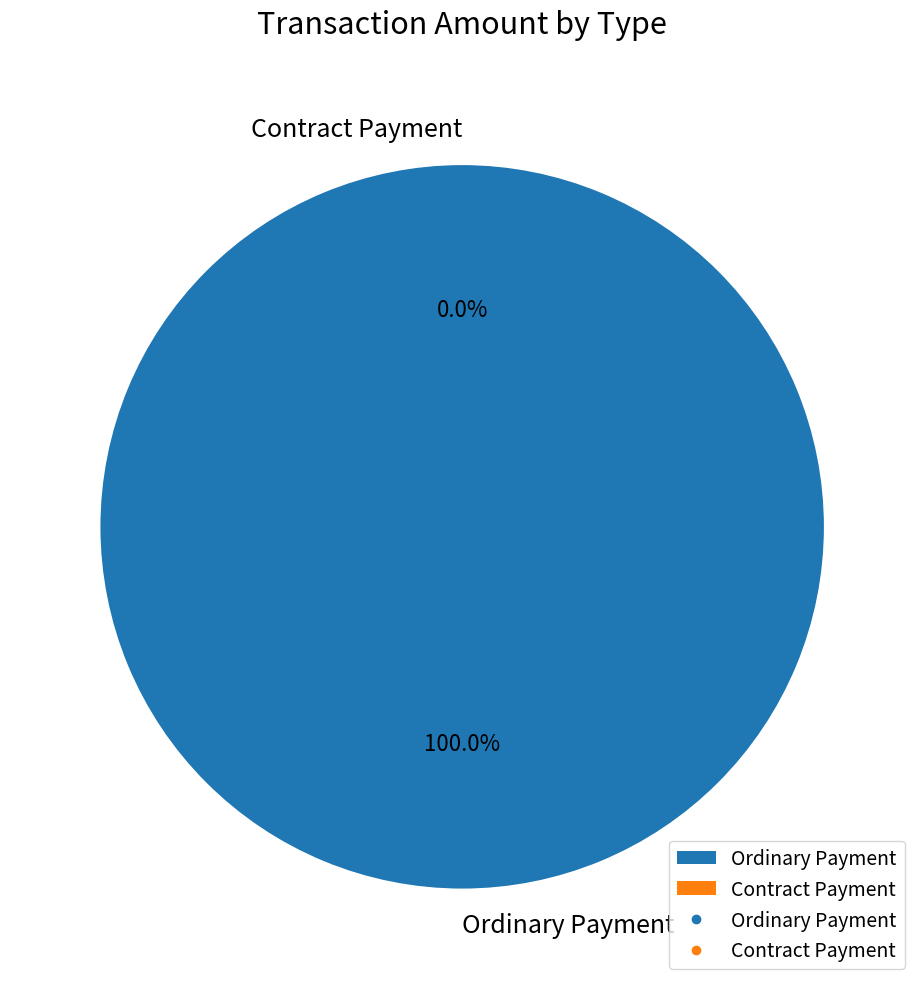

True or false: Ordinary Payment accounts for 100% of the total.

True